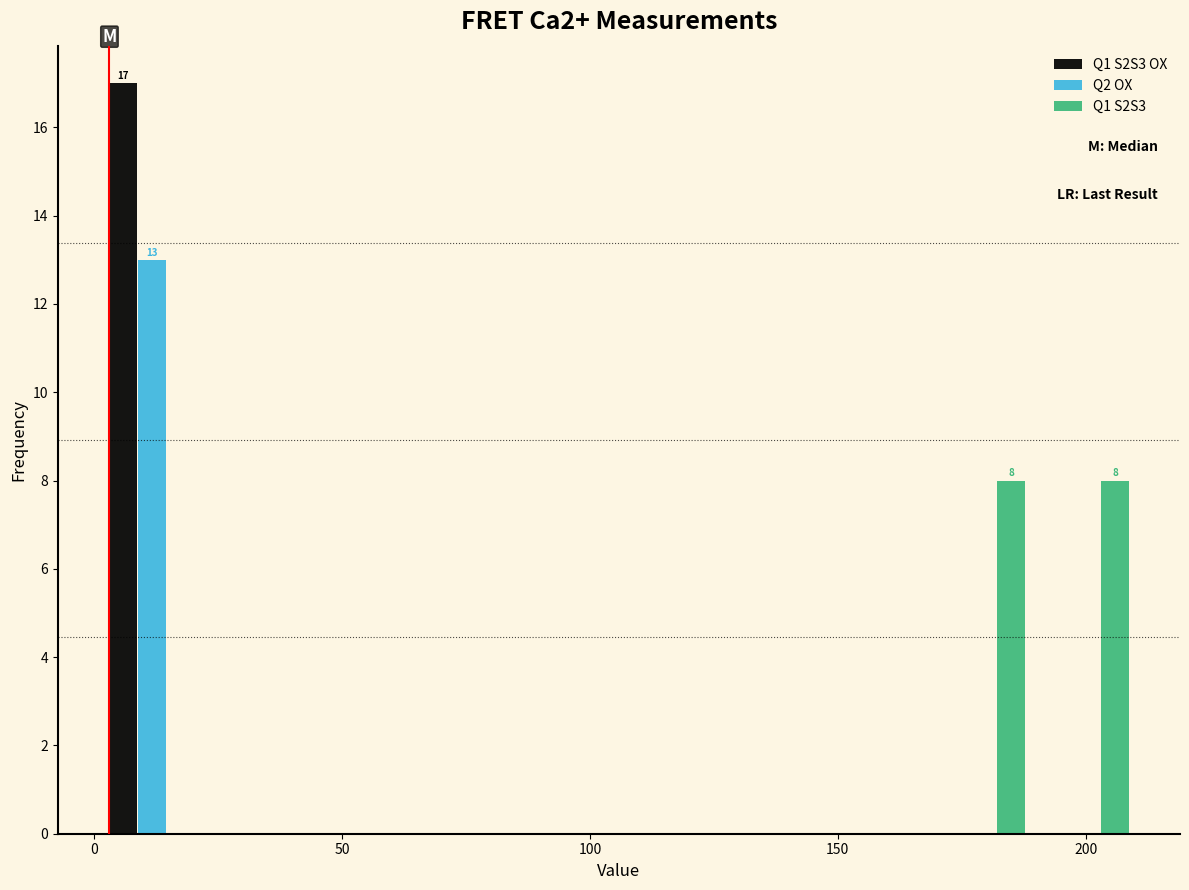

In the Q1 S2S3 OX series, which range on the x-axis has the tallest bar?

0 to 20